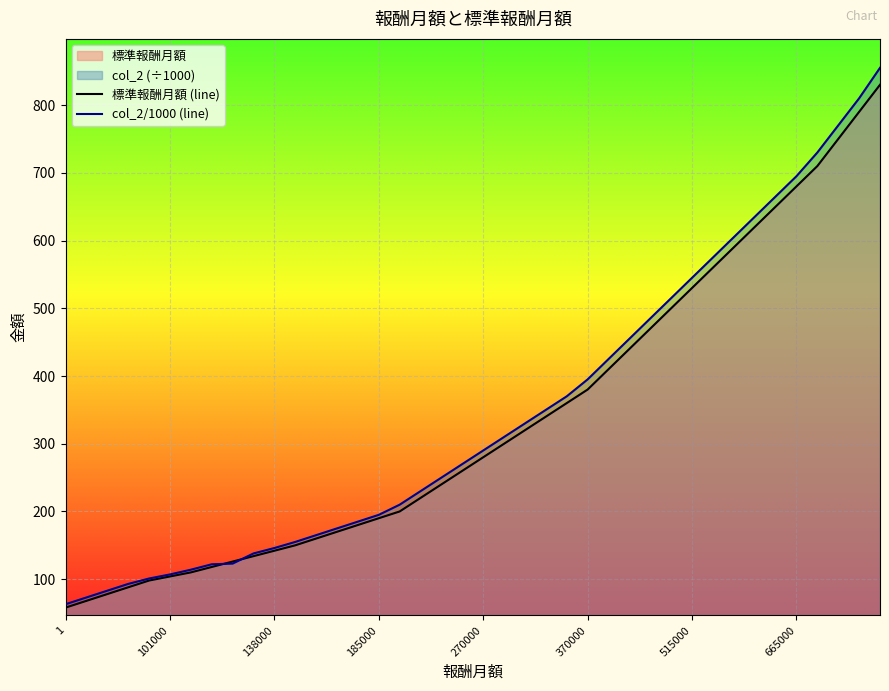

Rank the series at 32 from highest to lowest value.

col_2/1000 (line), 標準報酬月額 (line)